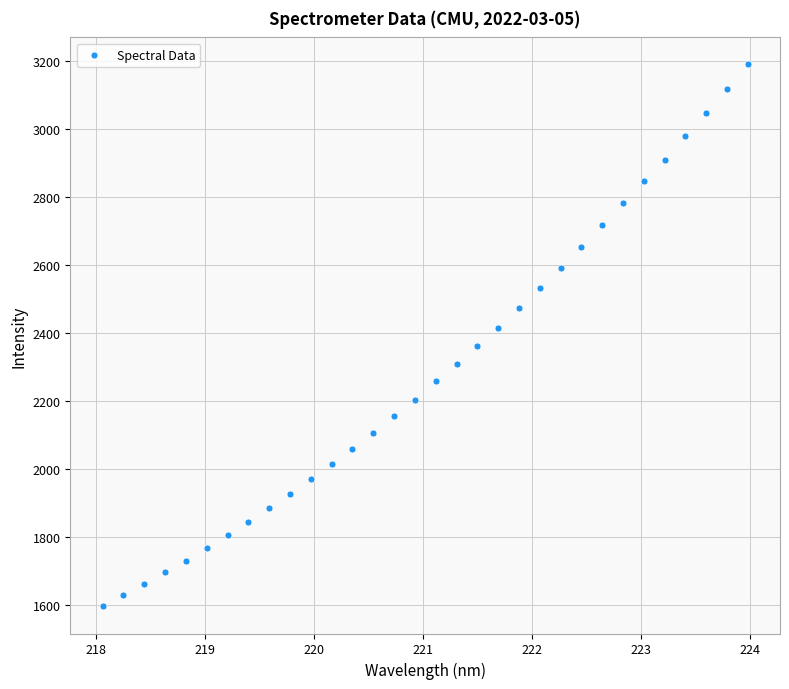

What is the range of X values (max minus min)?

5.9